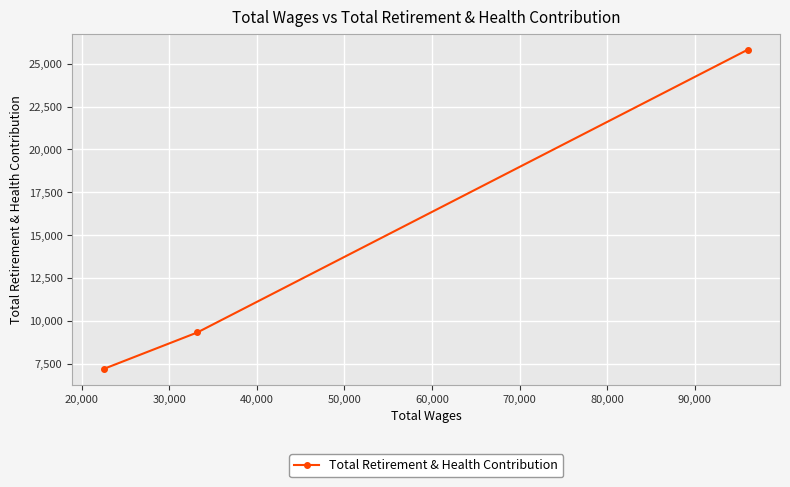

How many lines are shown in the chart?

1